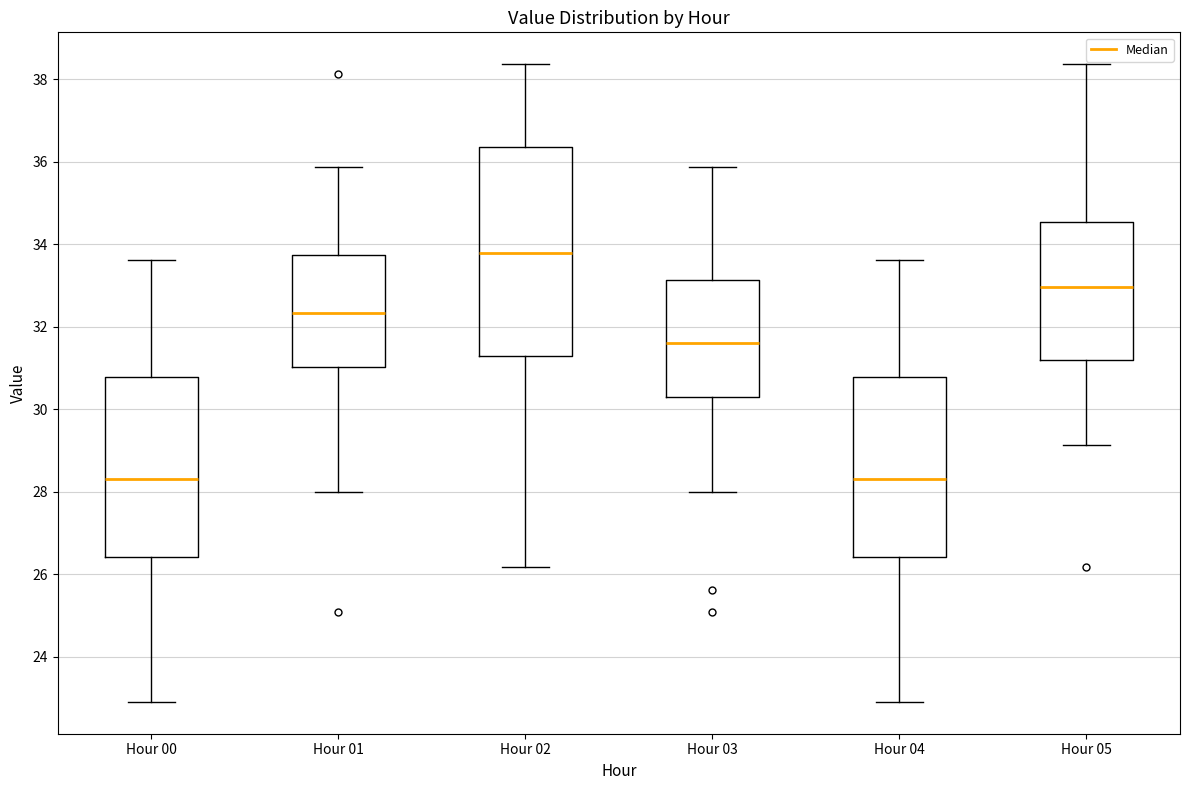

Which box has the highest median line?

Hour 02